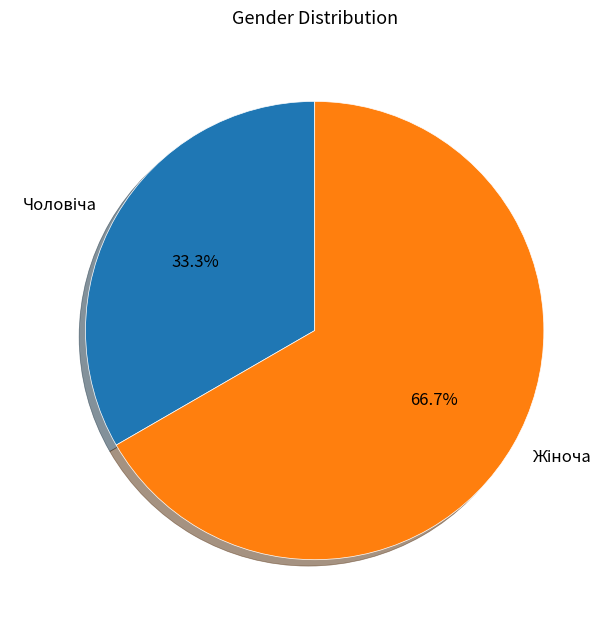

Is there a majority slice in this chart?

Yes